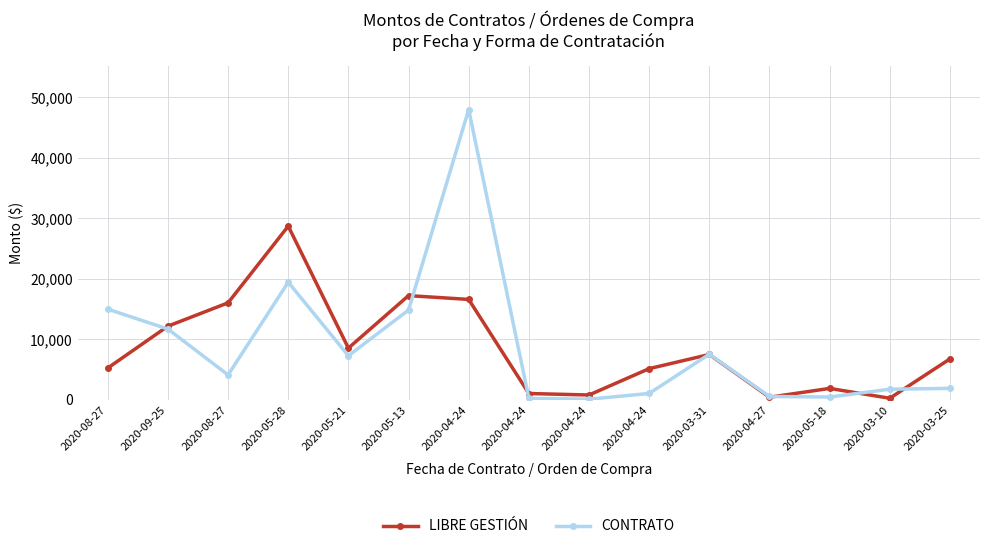

How many categories are shown in the chart?

15